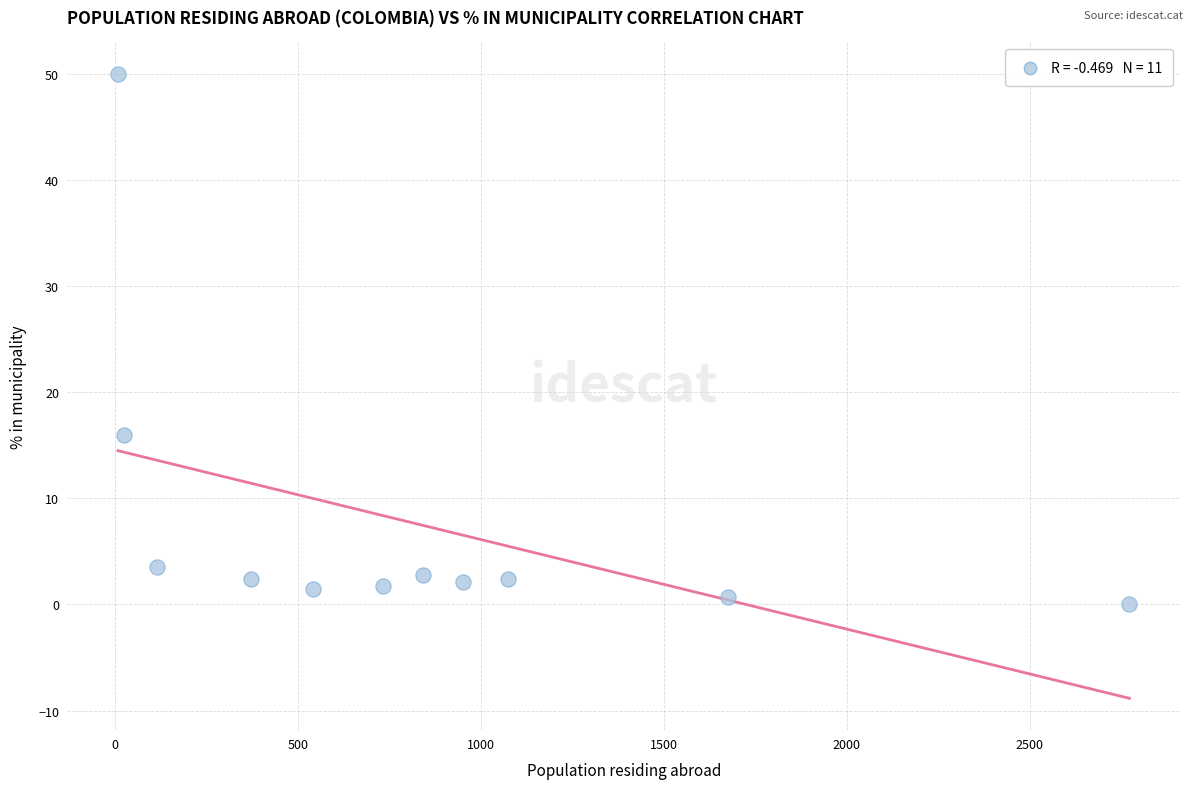

What is the range of Y values (max minus min)?

50.0